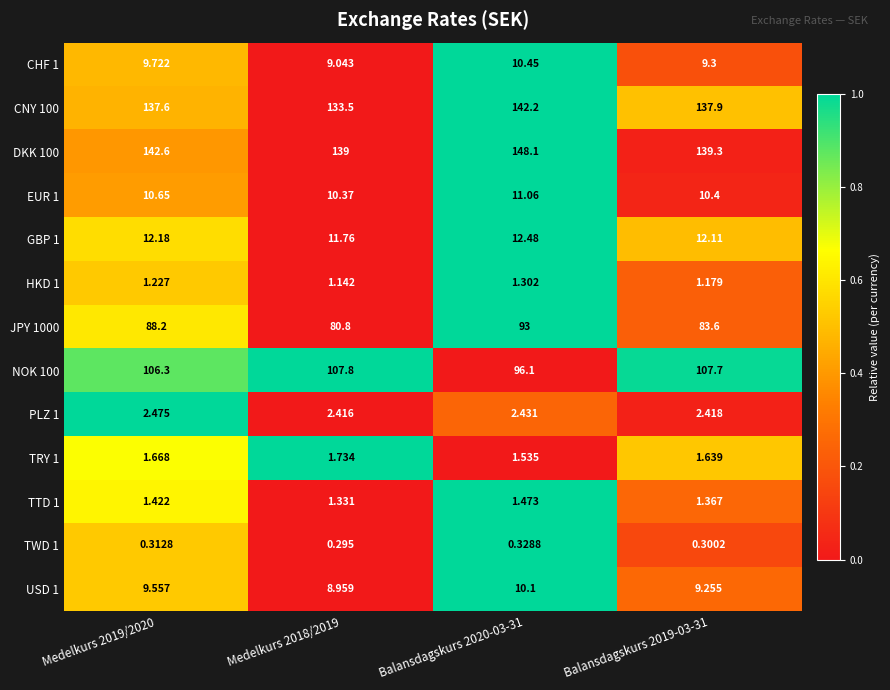

Which label corresponds to the smallest value in the chart?

Medelkurs 2018/2019